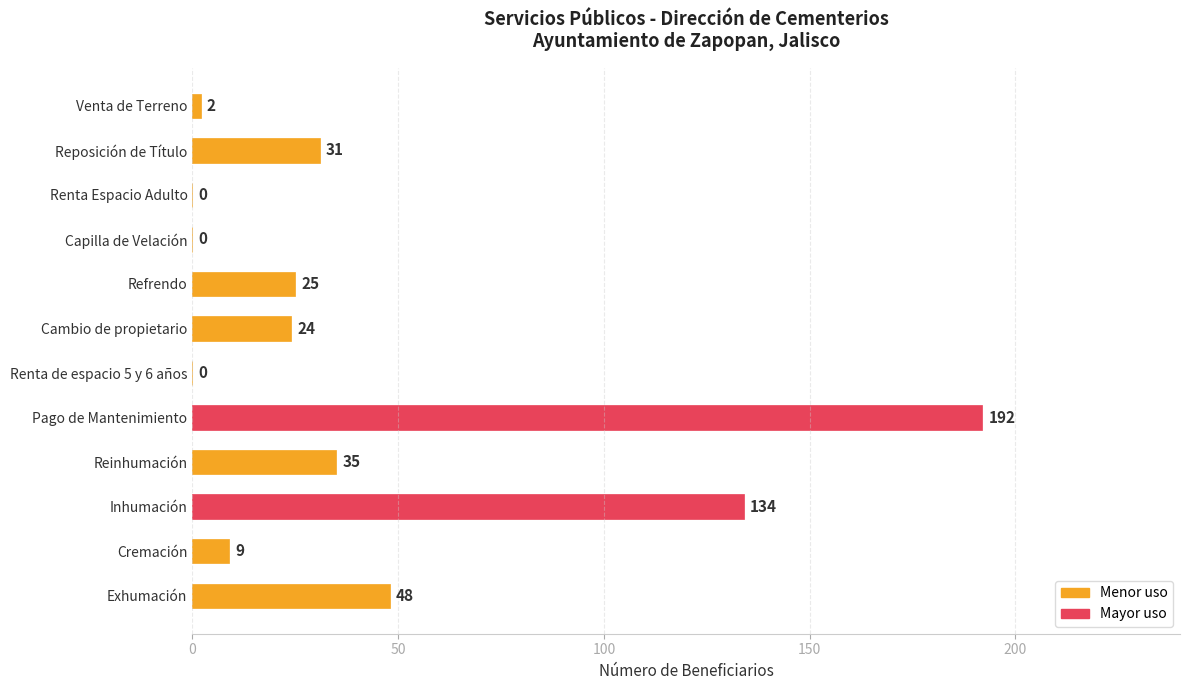

What is the greatest value displayed?

192